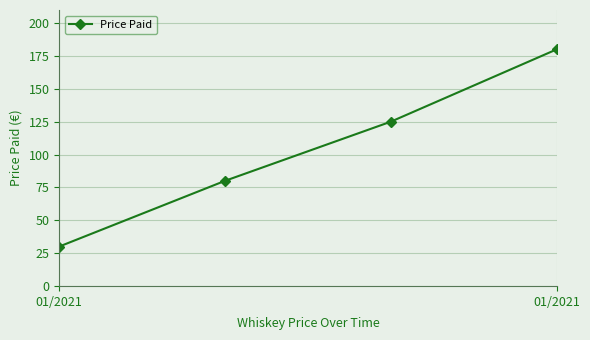

What is the maximum value shown in the chart?

180